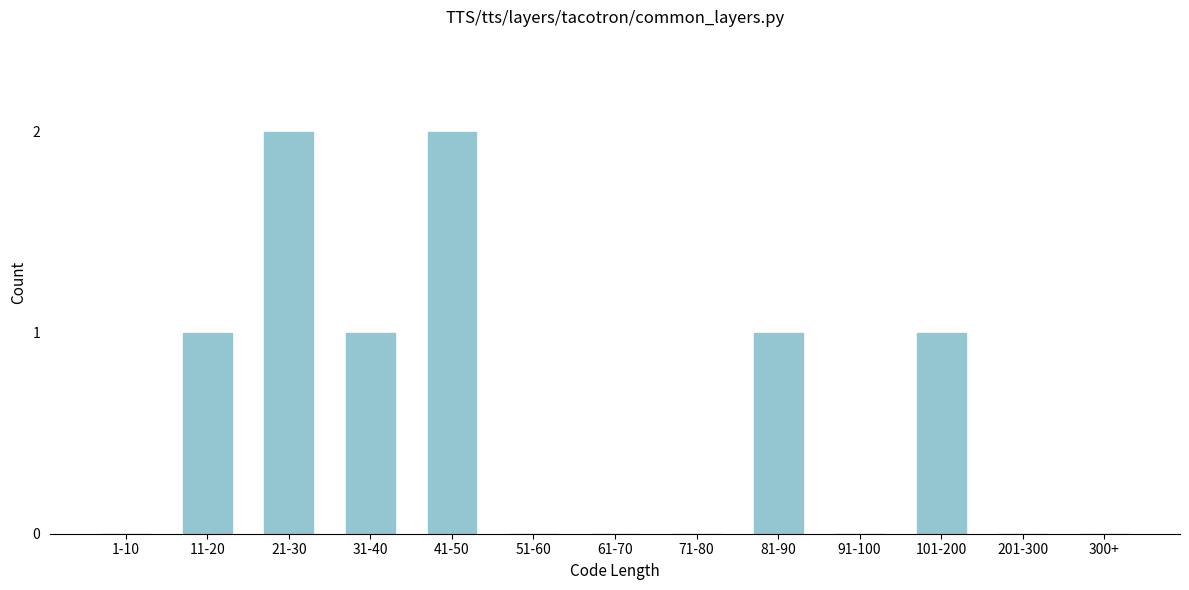

Reading left to right, extract all data points from this chart.

1-10=0	11-20=1	21-30=2	31-40=1	41-50=2	51-60=0	61-70=0	71-80=0	81-90=1	91-100=0	101-200=1	201-300=0	300+=0